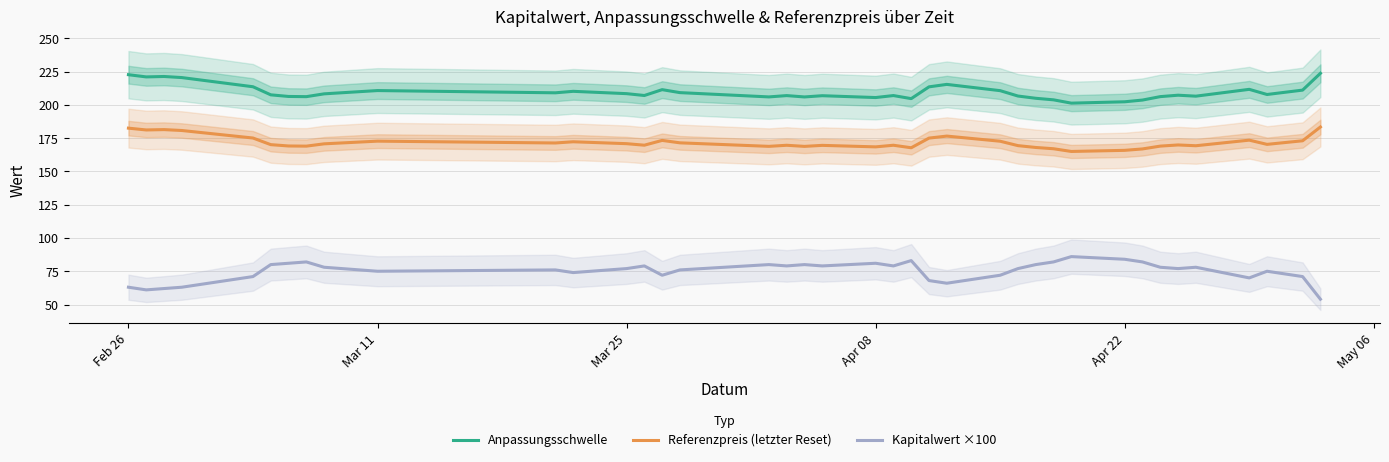

True or false: Kapitalwert ×100 and Referenzpreis (letzter Reset) cross at least once.

False